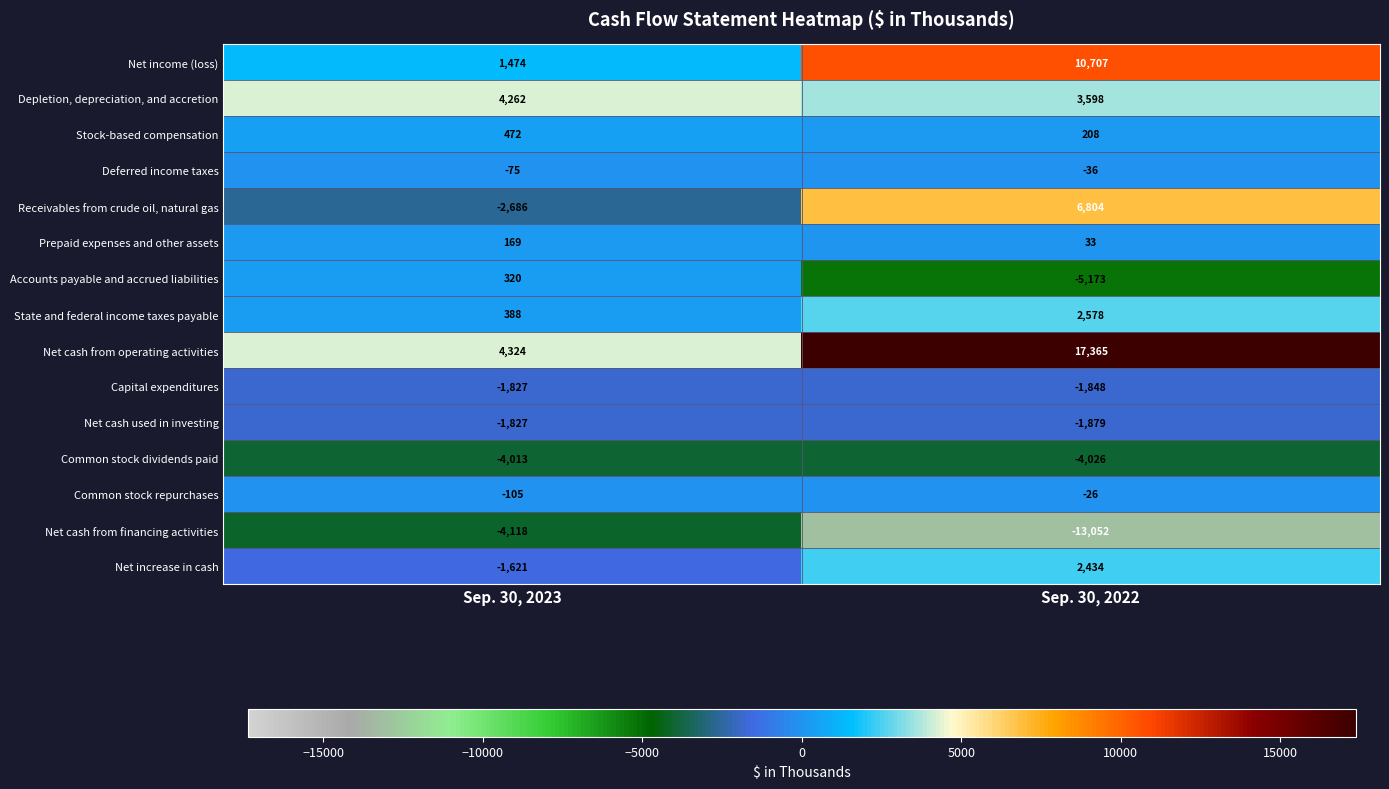

Which series has the largest total across all categories?

Net cash from operating activities